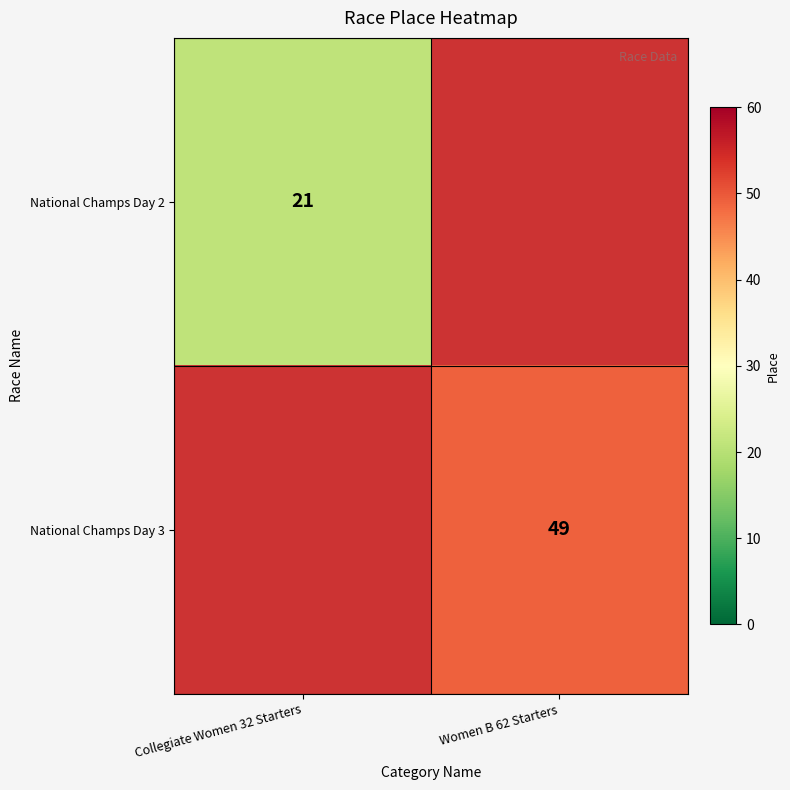

Is it true that National Champs Day 2 equals 11.4 at Collegiate Women 32 Starters?

False